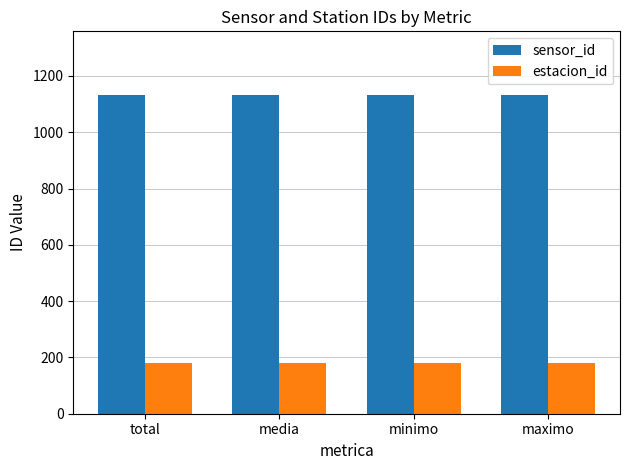

Reading right to left, what are all the values shown in this chart?

sensor_id: 1132	1132	1132	1132
estacion_id: 181	181	181	181